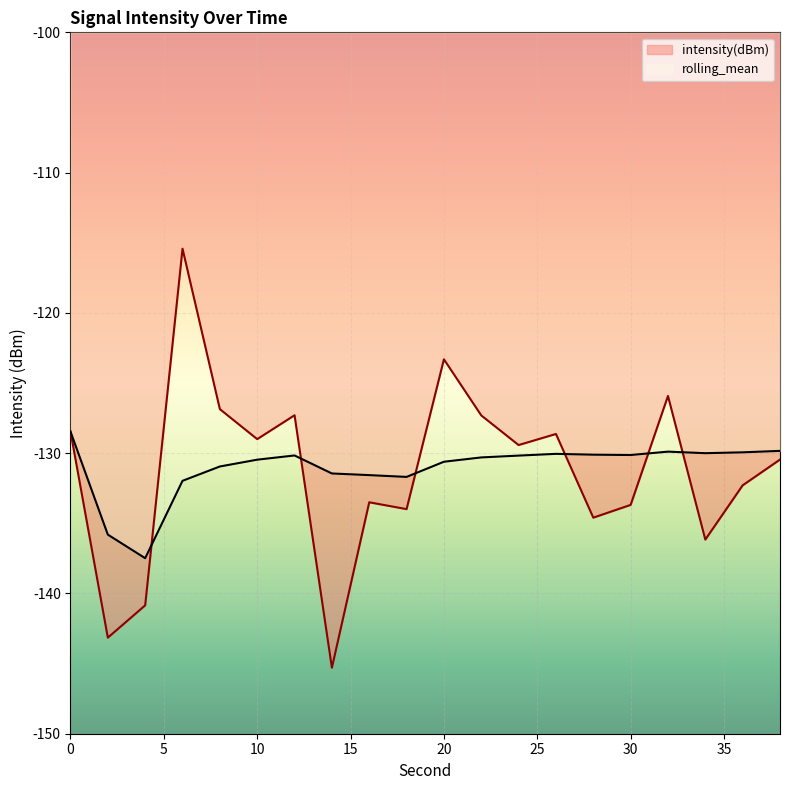

What are all the series names shown in the legend?

intensity(dBm), rolling_mean